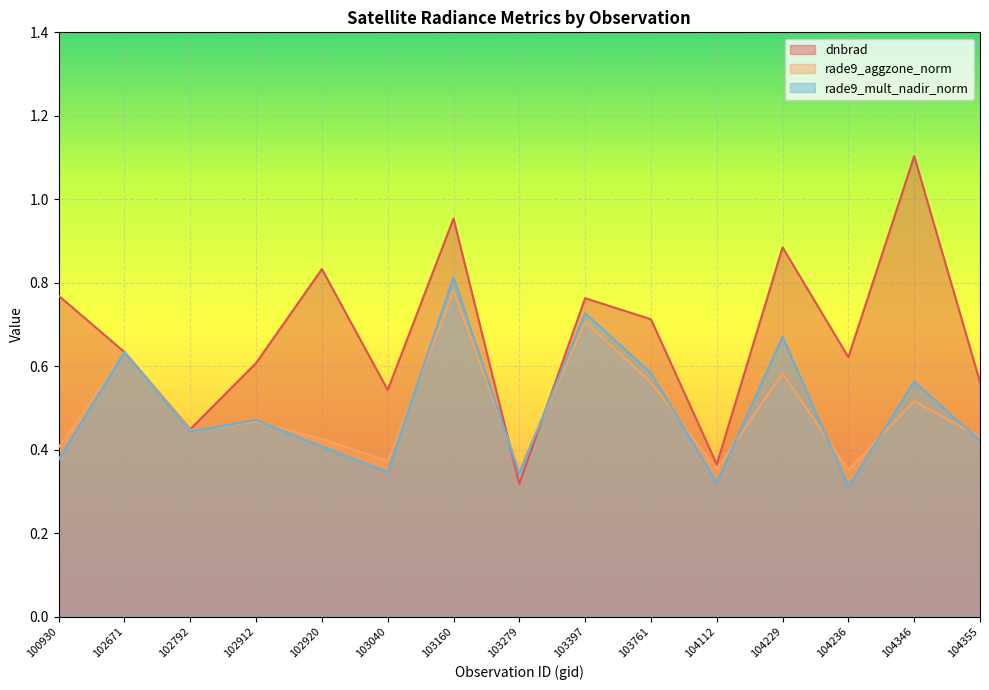

Which category has the highest value in the rade9_mult_nadir_norm series?

103160